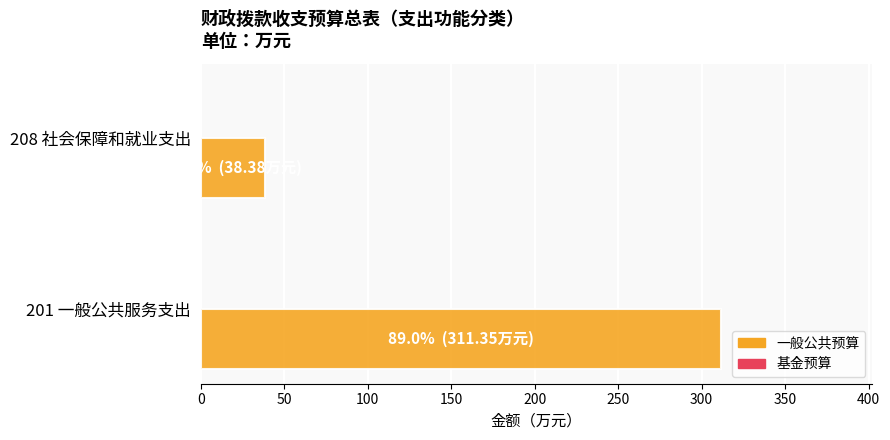

What is the change in value from 201 一般公共服务支出 to 208 社会保障和就业支出?

-273.0